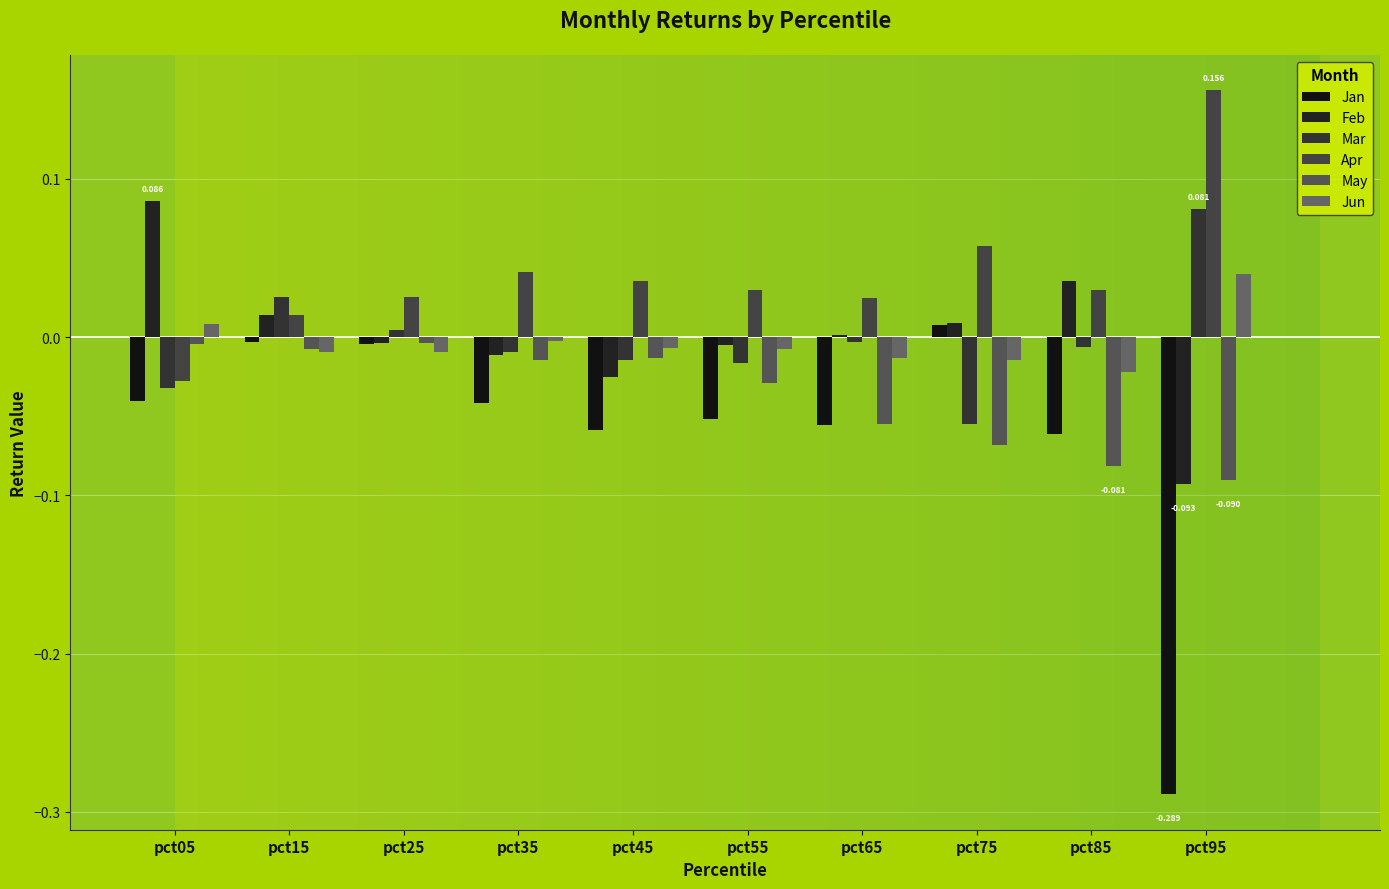

What is the approximate value of Apr at pct75?

0.1